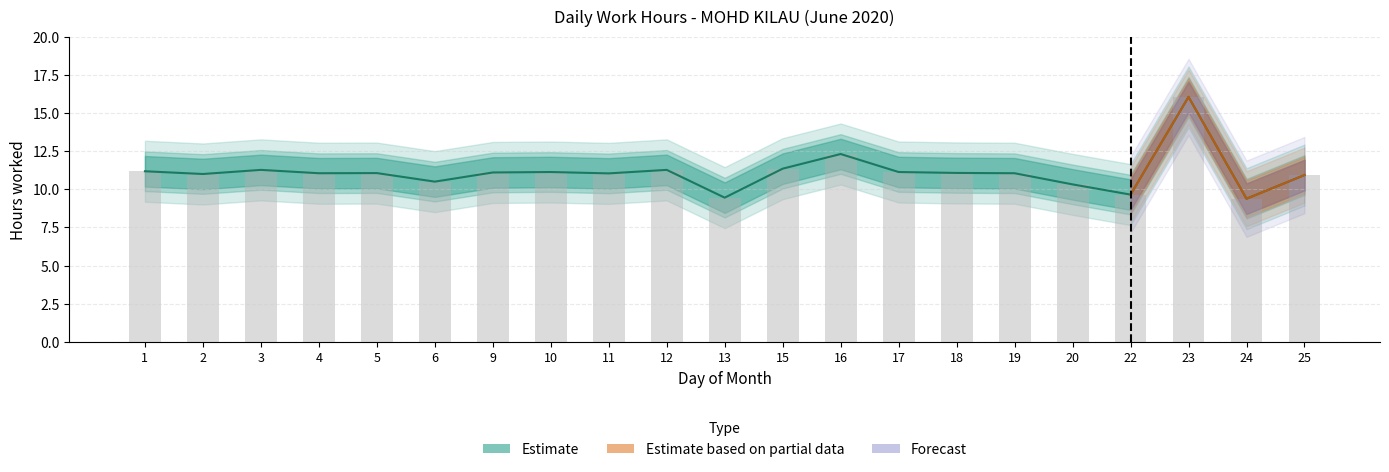

The value of Central estimate at 22 is 9.7. True or false?

True